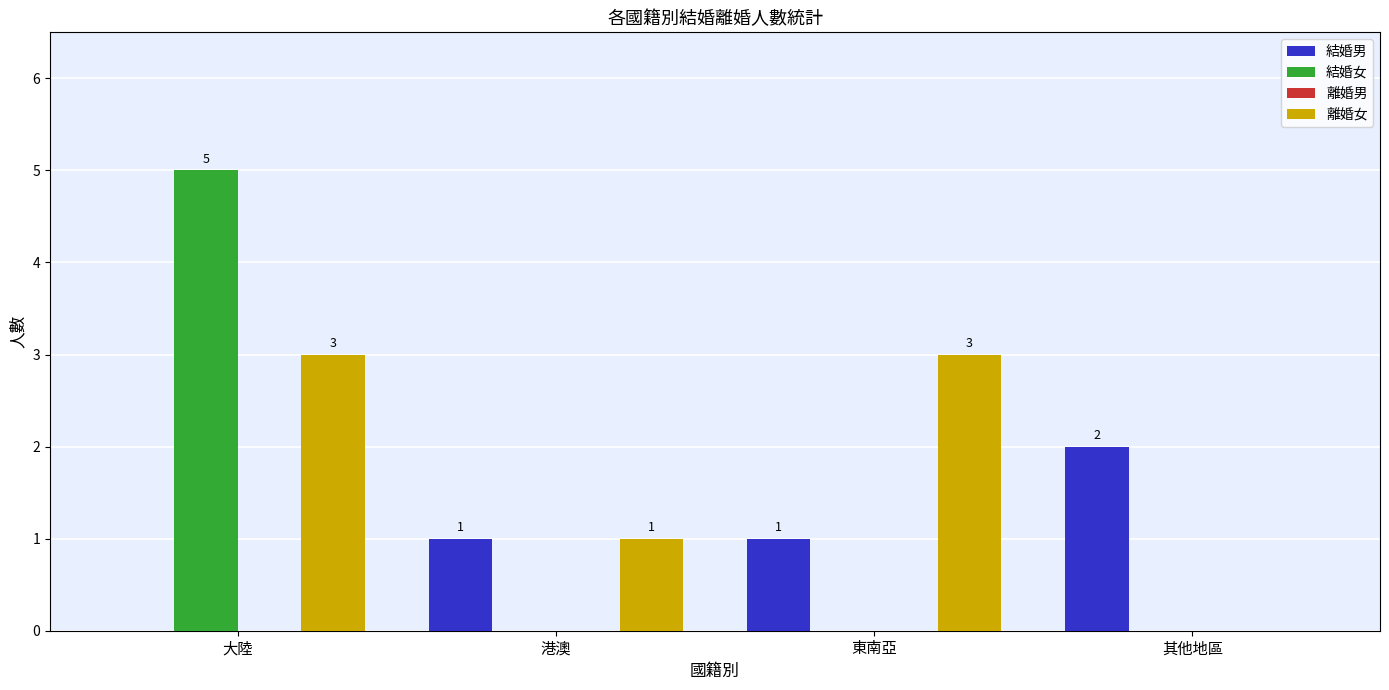

What is the sum of all 結婚女 values?

5